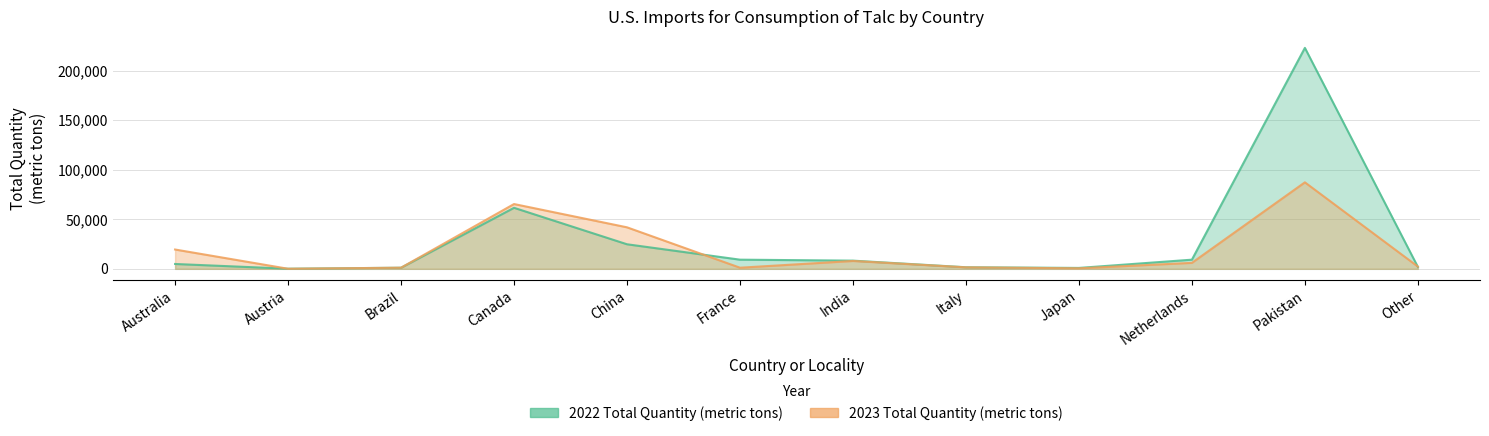

How many lines are shown in the chart?

2